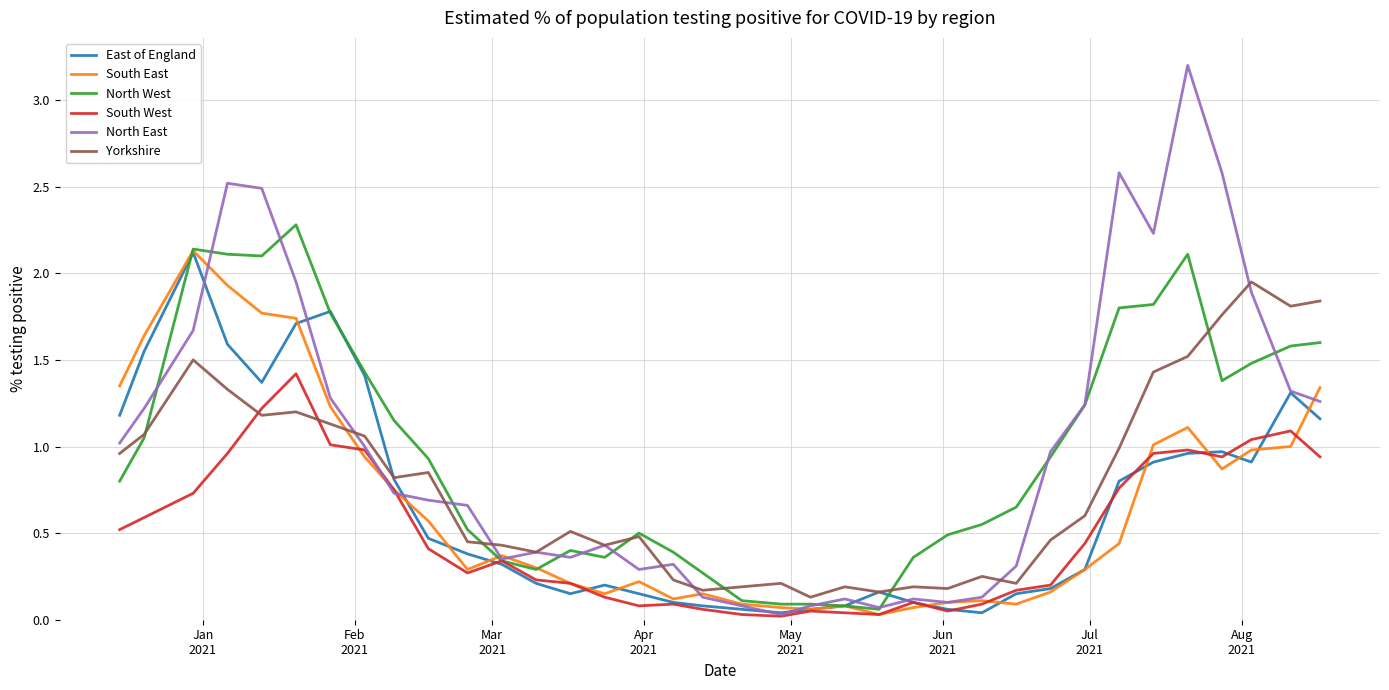

Which series has the widest spread of values?

North East